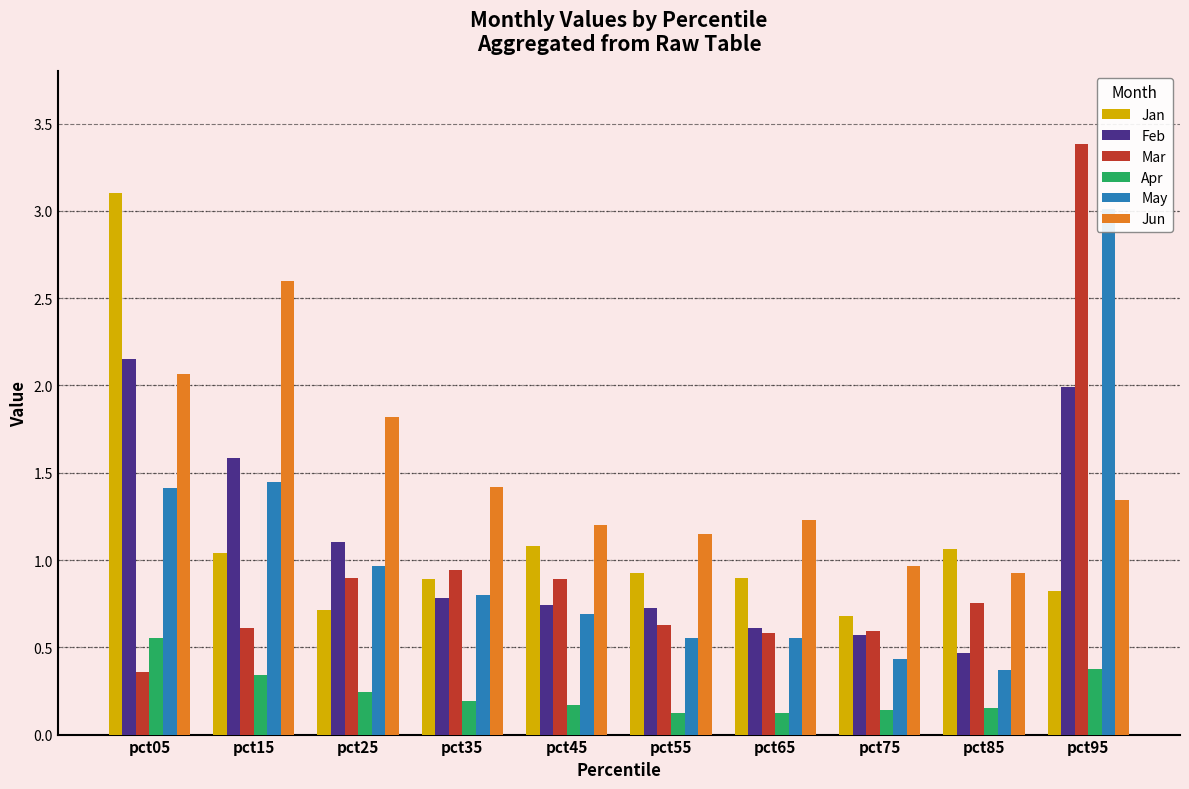

Read the Jun value at pct95.

1.3